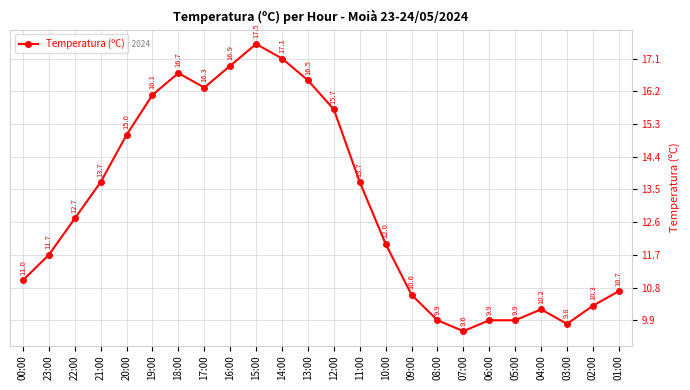

What is the difference between the second highest and second lowest values?

7.3